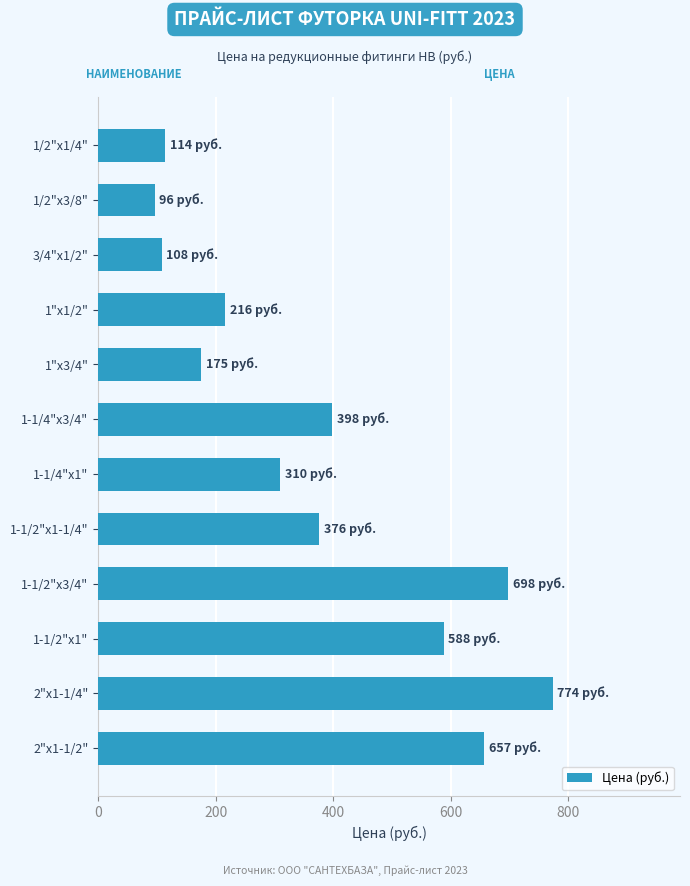

Count the number of categories in the chart.

12